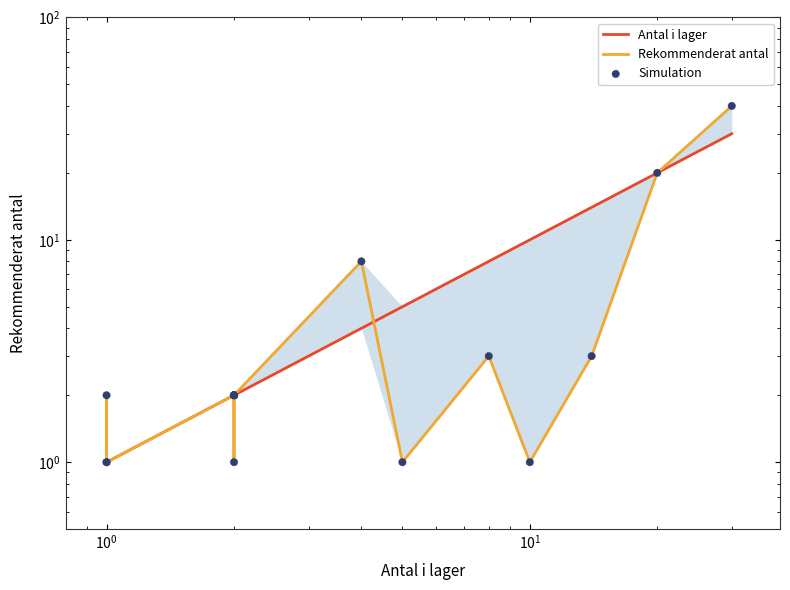

Which series contains the lowest Y value?

Antal i lager